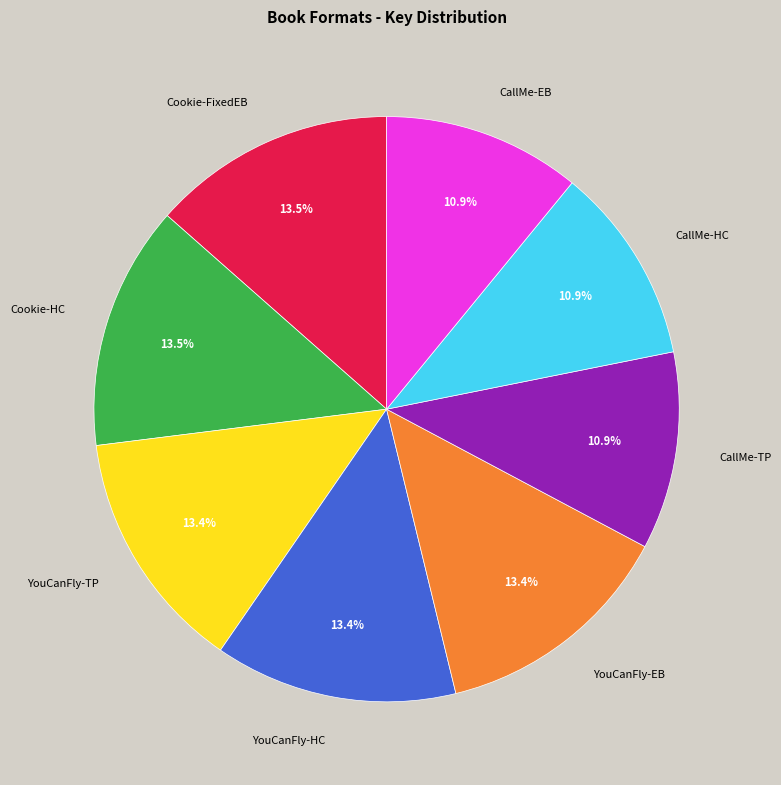

To the nearest percent, what is the average slice percentage?

12%